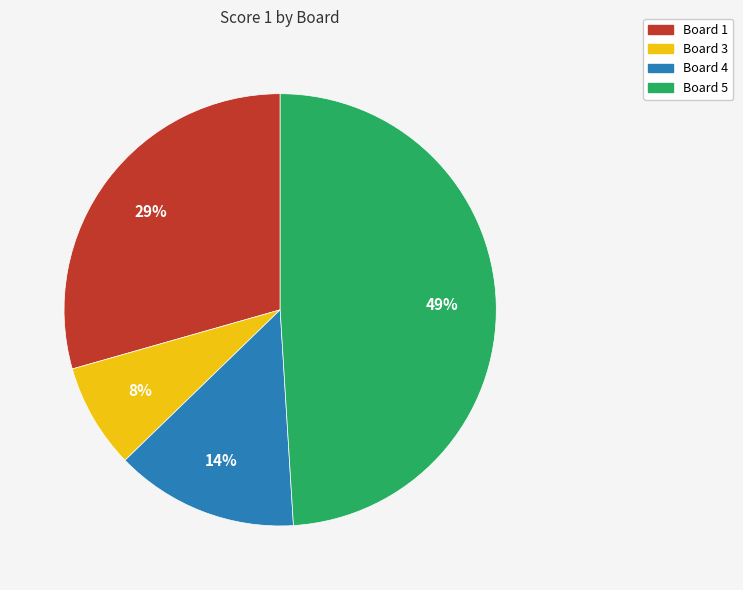

Combined, do Board 4 and Board 1 account for over 50%?

No